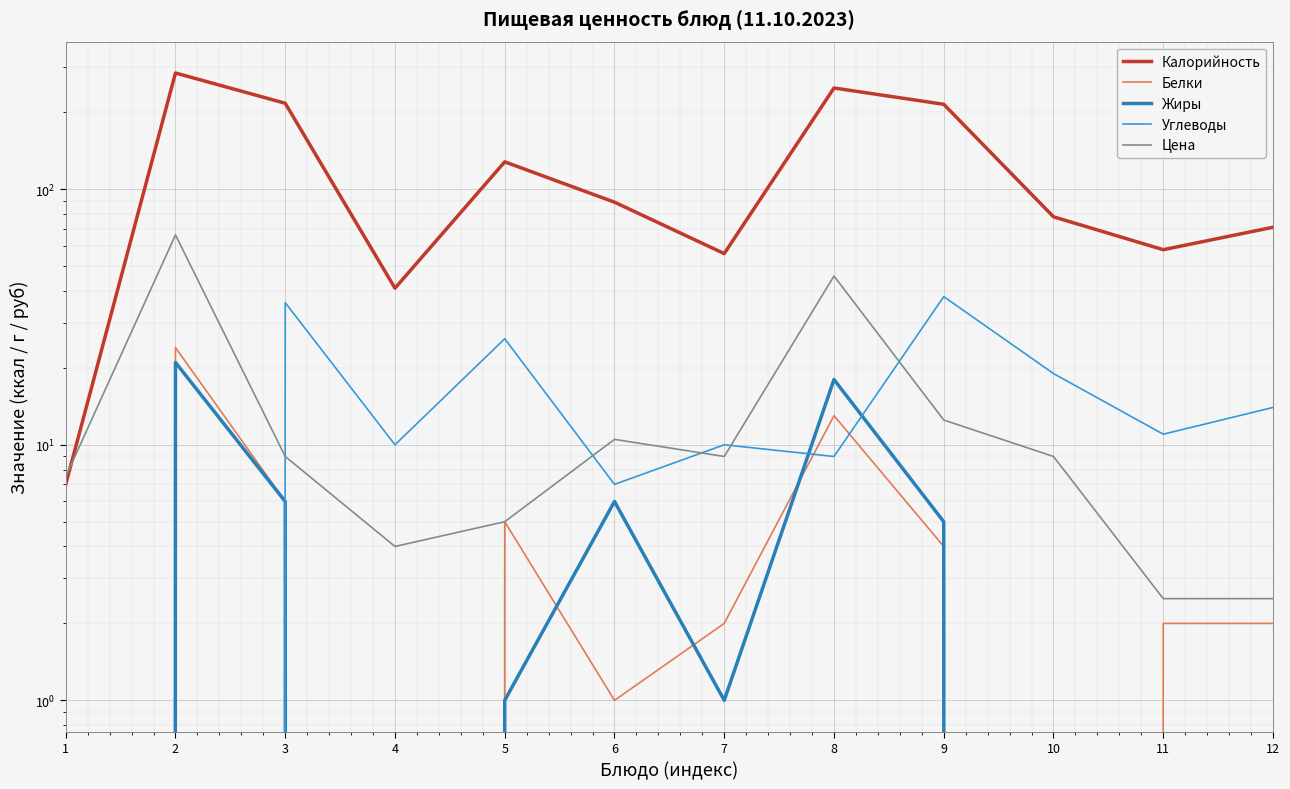

How many data points in Белки are above 2?

5